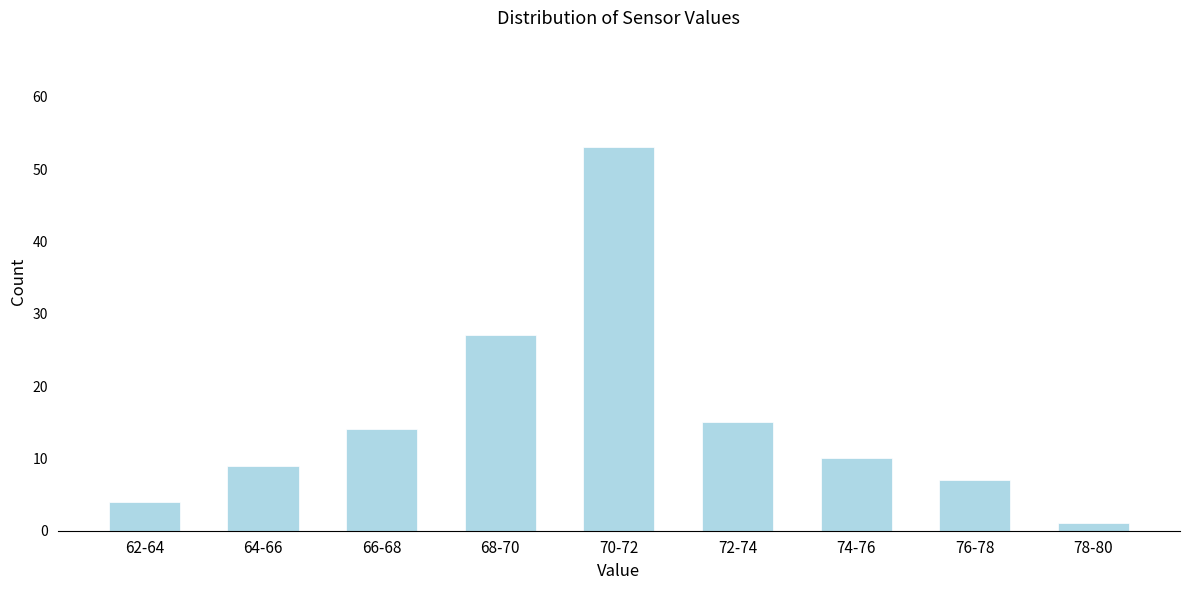

Reading left to right, list all the values displayed in this chart.

62-64=4	64-66=9	66-68=14	68-70=27	70-72=53	72-74=15	74-76=10	76-78=7	78-80=1